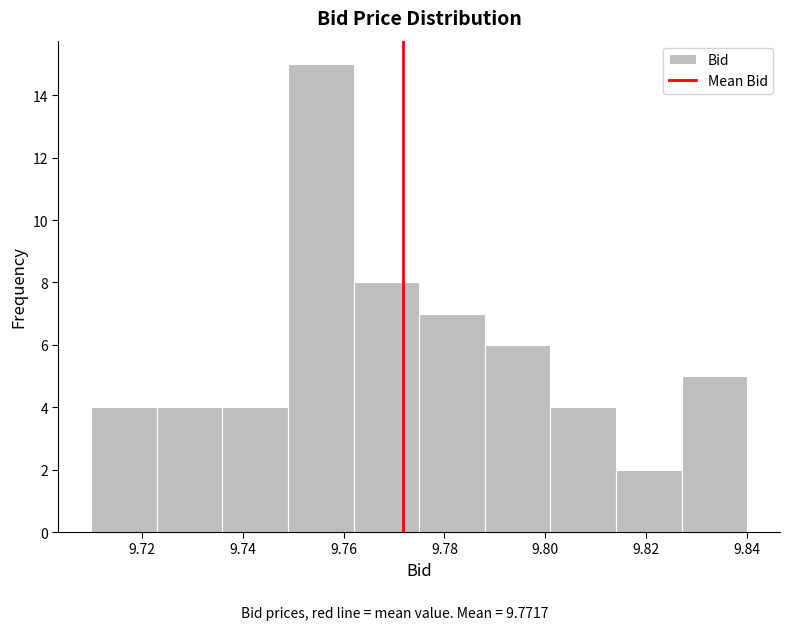

Which range on the x-axis has the tallest bar?

9.749 to 9.762